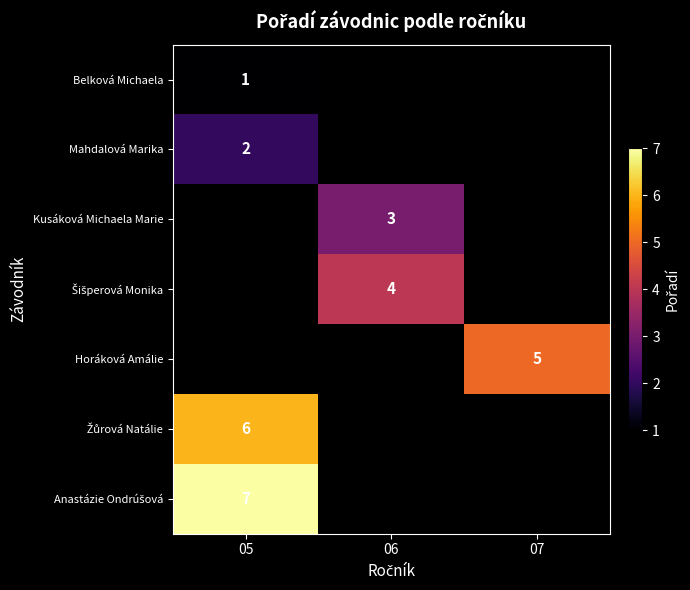

Which label corresponds to the smallest value in the chart?

05